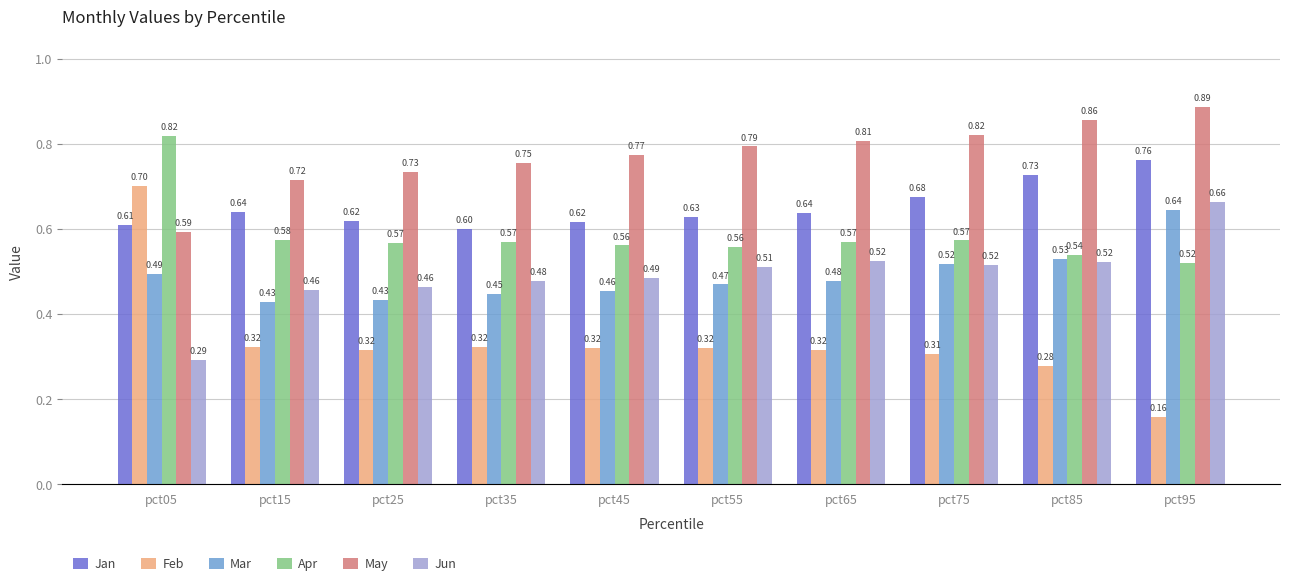

The Feb series shows 0.7 at pct05. True or false?

True